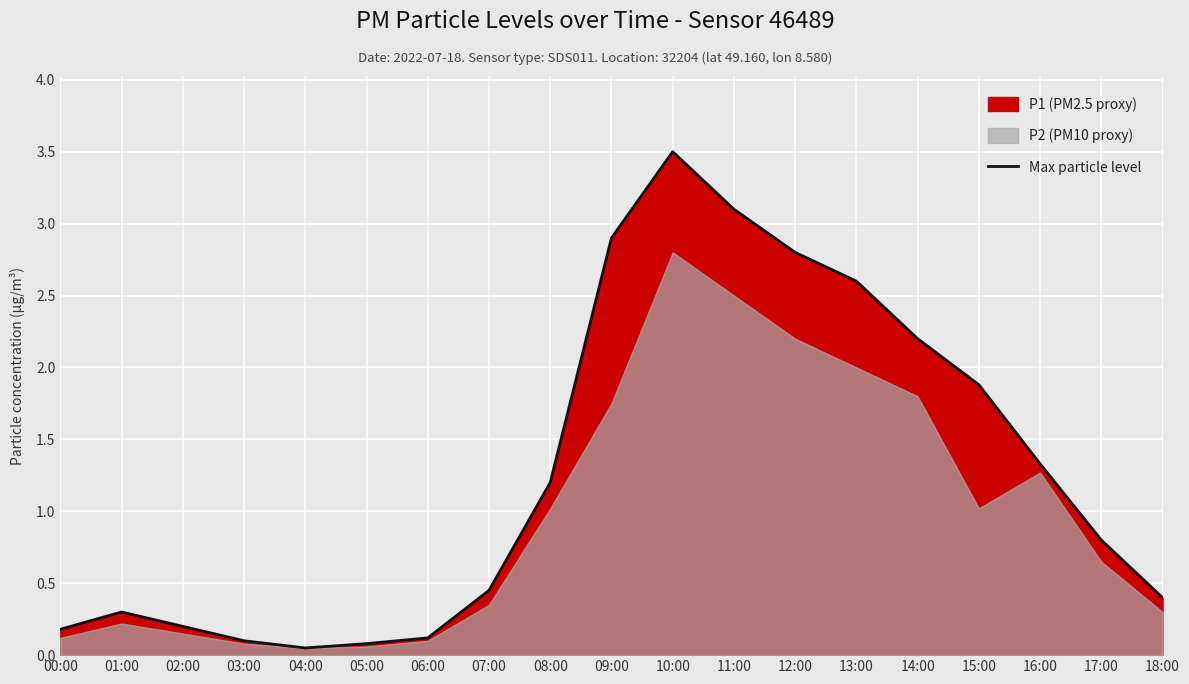

Reading right to left, what are all the values shown in this chart?

0.4	0.8	1.3	1.9	2.2	2.6	2.8	3.1	3.5	2.9	1.2	0.5	0.1	0.1	0.1	0.1	0.2	0.3	0.2